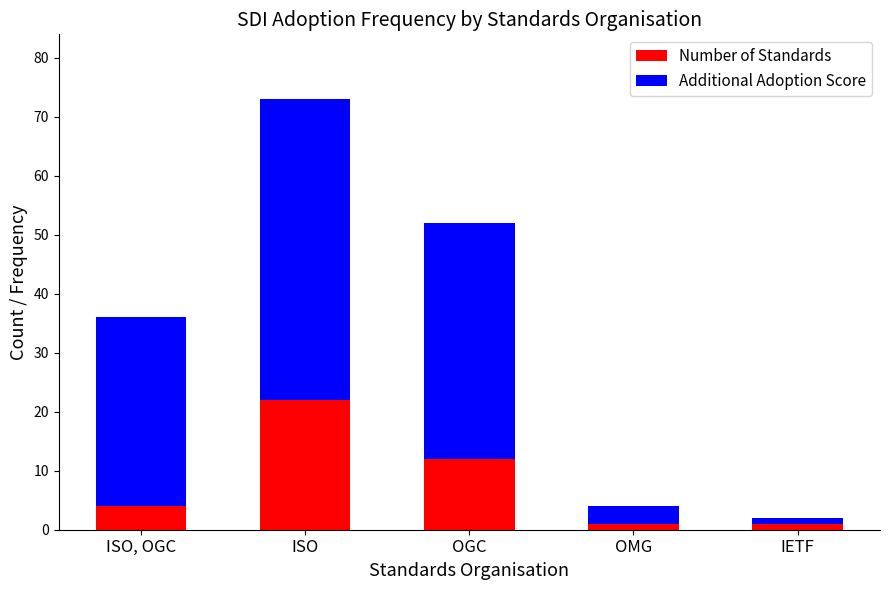

What is the total value across all series at ISO?

73